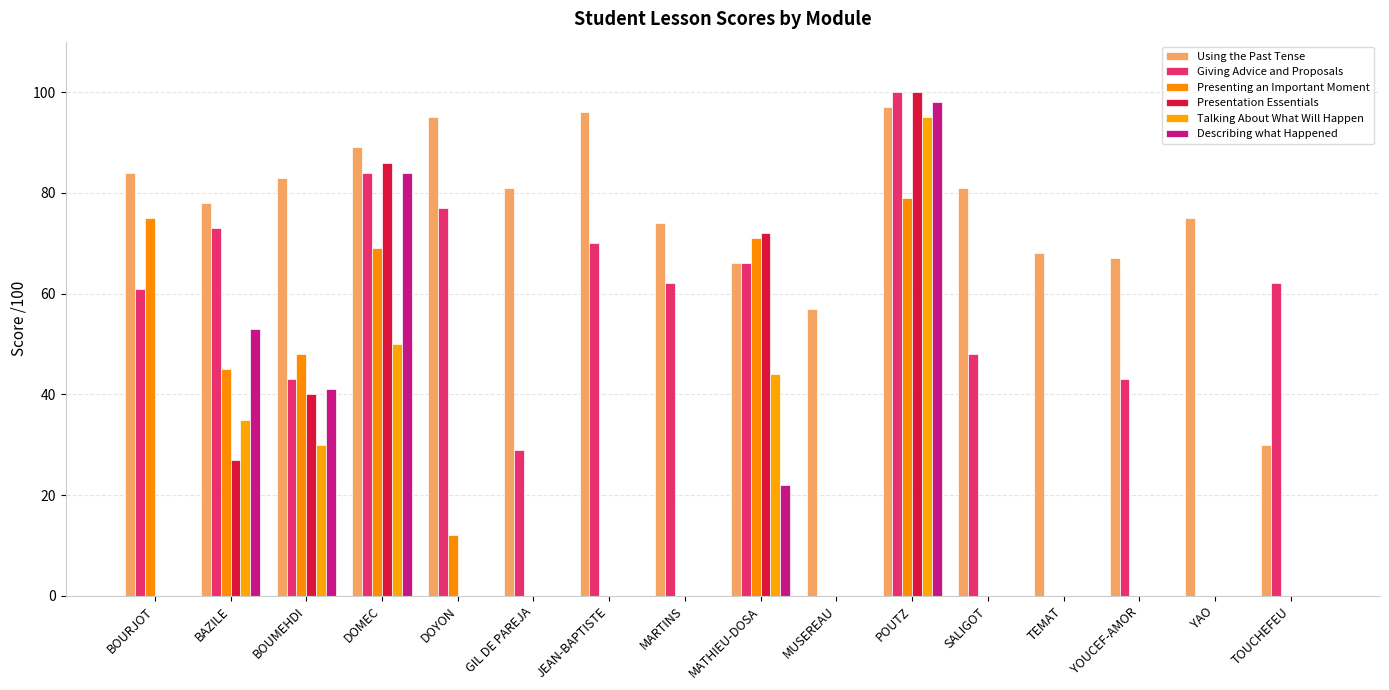

Is it true that Presentation Essentials equals 0 at DOYON?

True